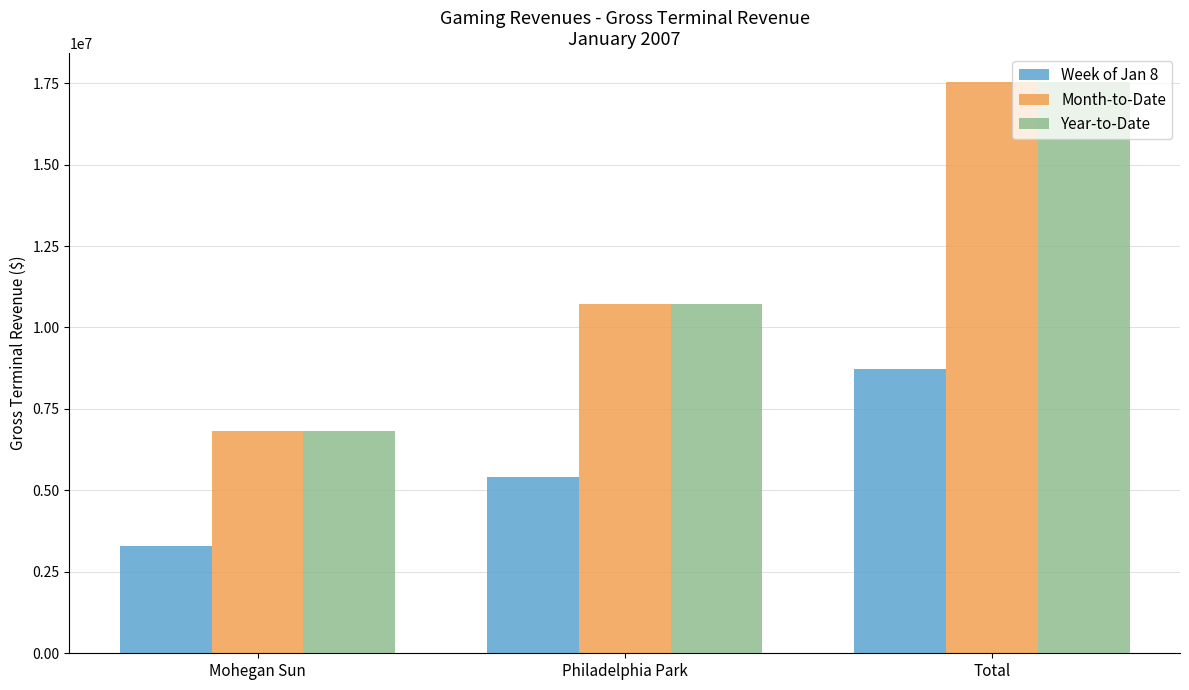

At how many categories does at least one series exceed 8669425?

2